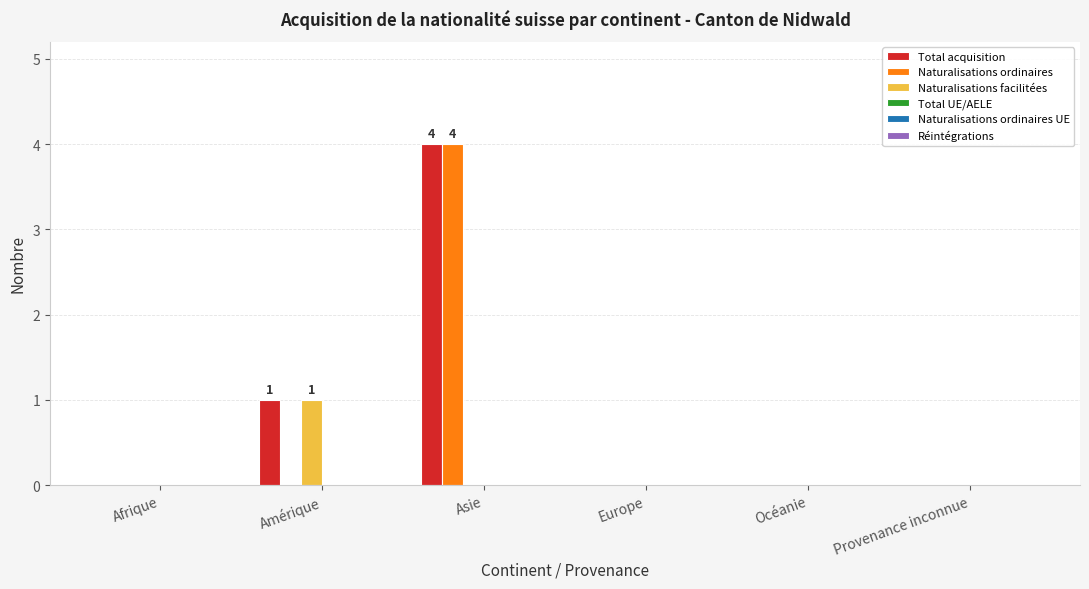

True or false: Total acquisition has a value of 0 at Europe.

True